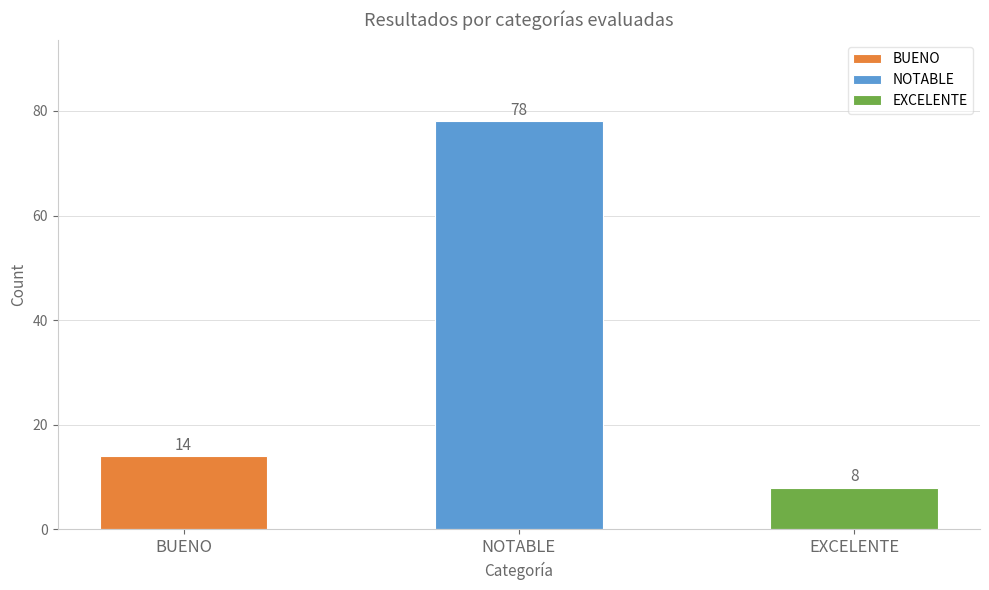

What is the value of the 1st bar from the left?

14